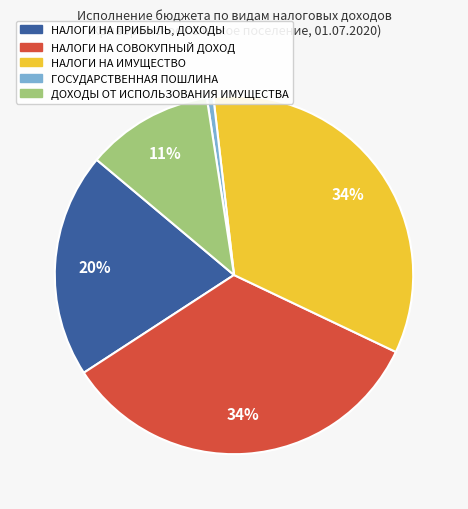

Does НАЛОГИ НА СОВОКУПНЫЙ ДОХОД represent more than half of the total?

No